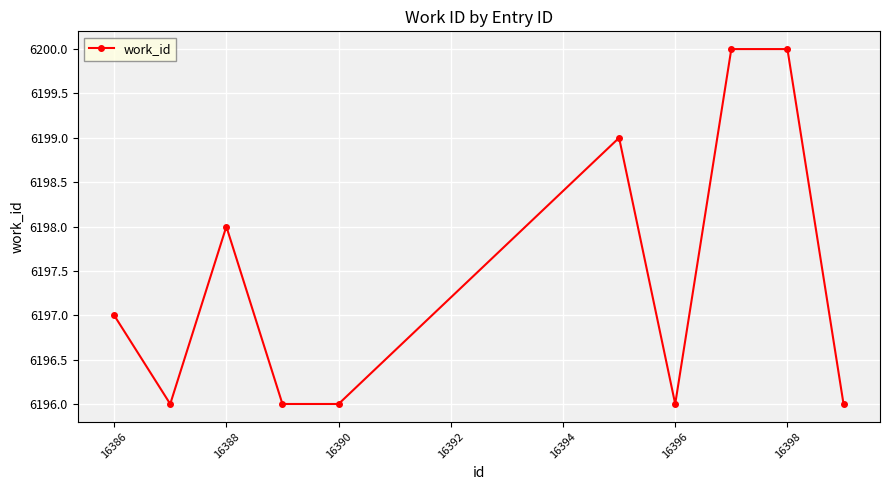

How many lines are shown in the chart?

1